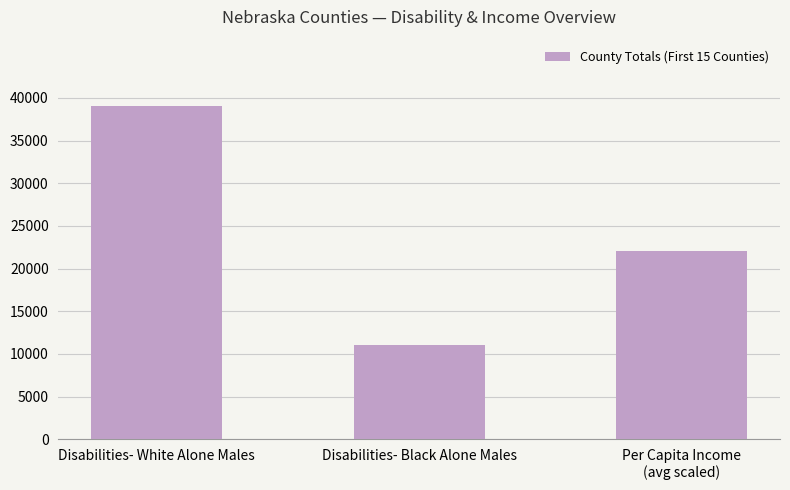

How many values are between 11022 and 39032?

3